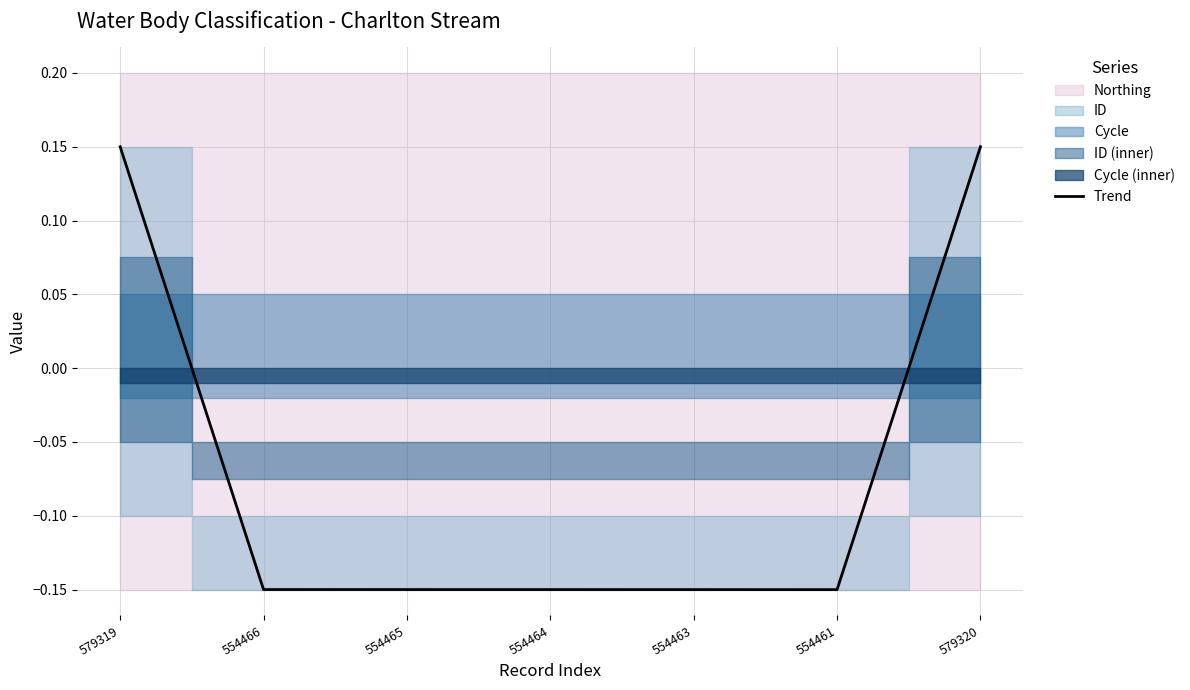

Rank the categories by value from highest to lowest.

579320, 579319, 554466, 554465, 554464, 554463, 554461